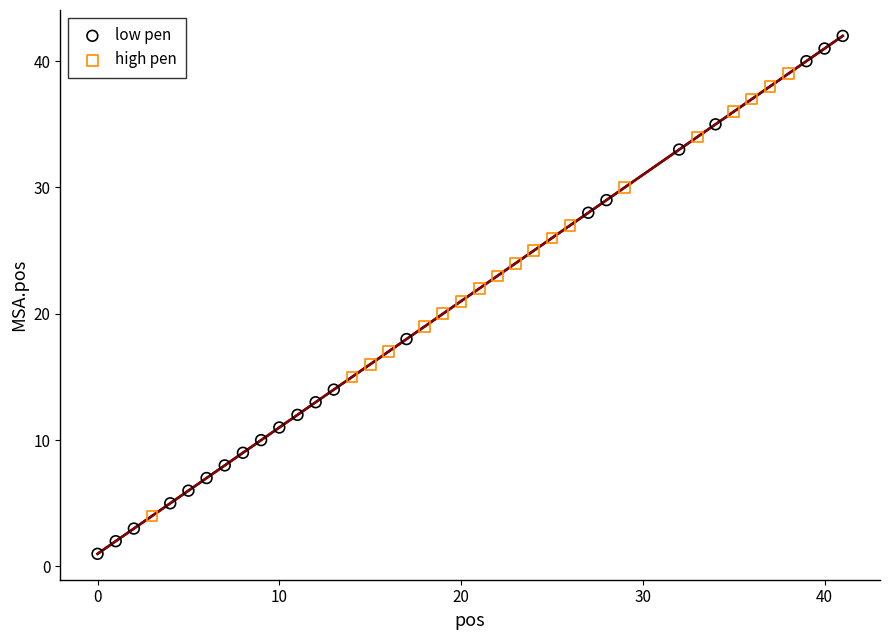

Which series reaches the maximum Y coordinate?

low pen